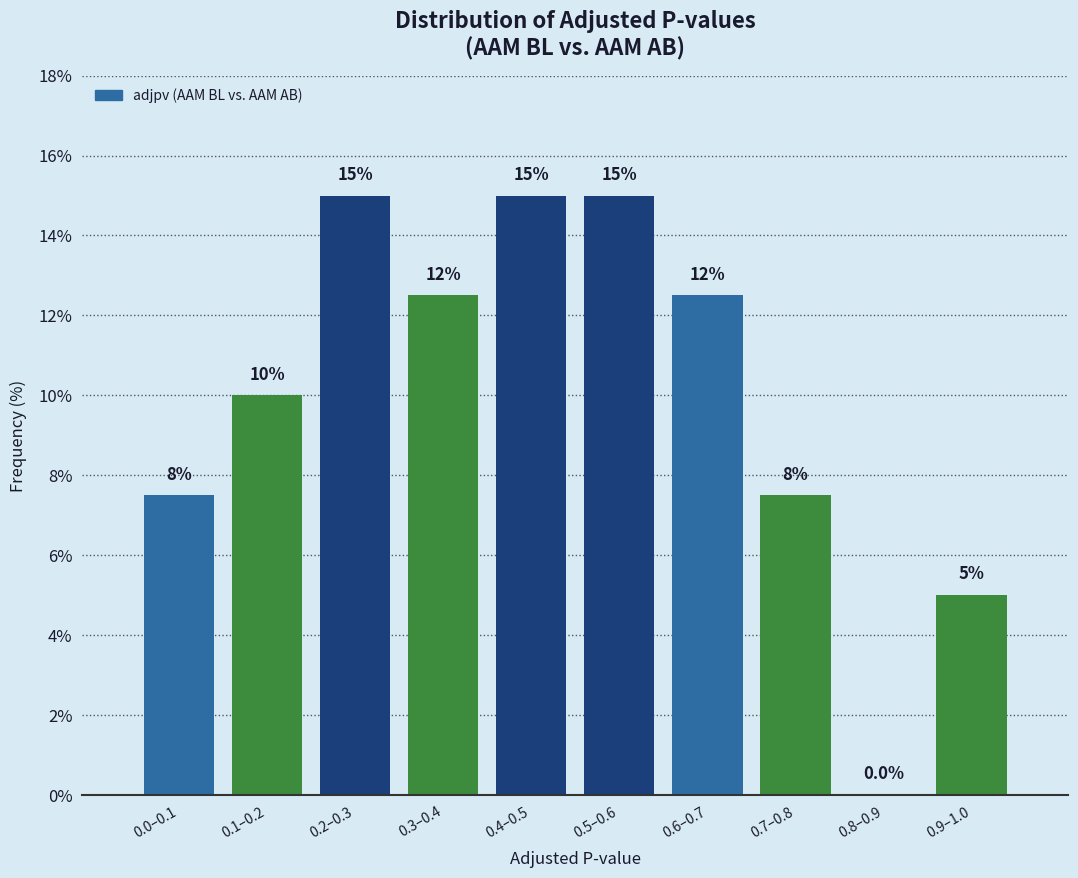

Reading right to left, what are all the values shown in this chart?

0.9–1.0=5.0	0.8–0.9=0.0	0.7–0.8=7.5	0.6–0.7=12.5	0.5–0.6=15.0	0.4–0.5=15.0	0.3–0.4=12.5	0.2–0.3=15.0	0.1–0.2=10.0	0.0–0.1=7.5